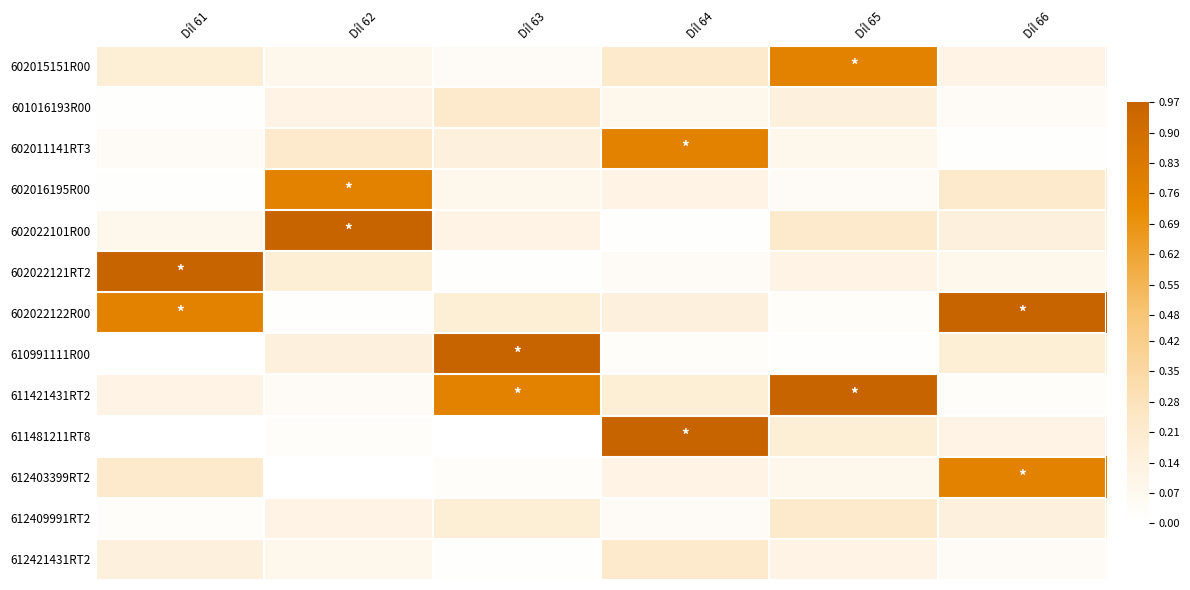

How many series are shown in this chart?

13